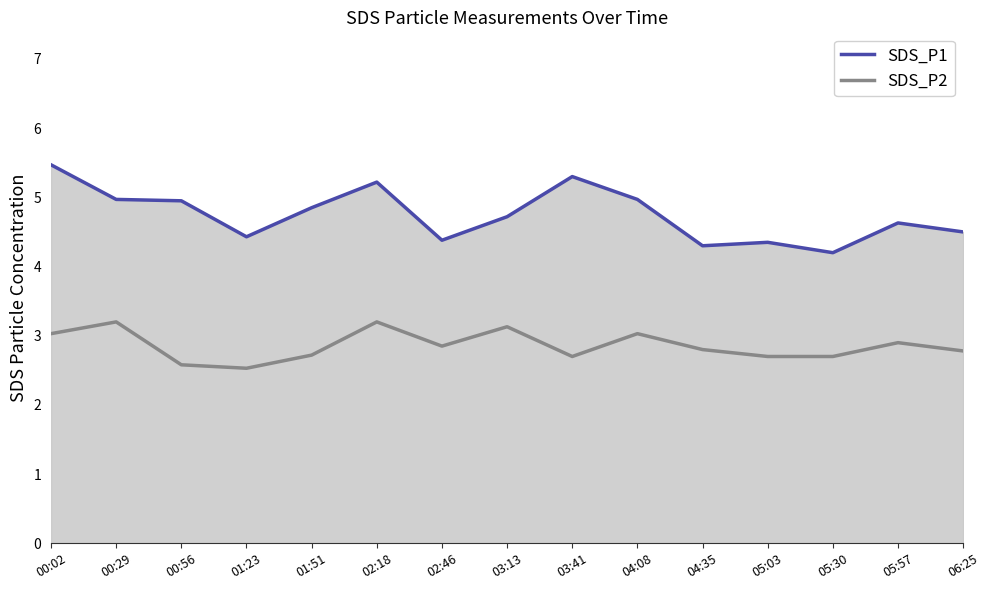

Is it true that SDS_P1 equals 4.2 at 05:30?

True